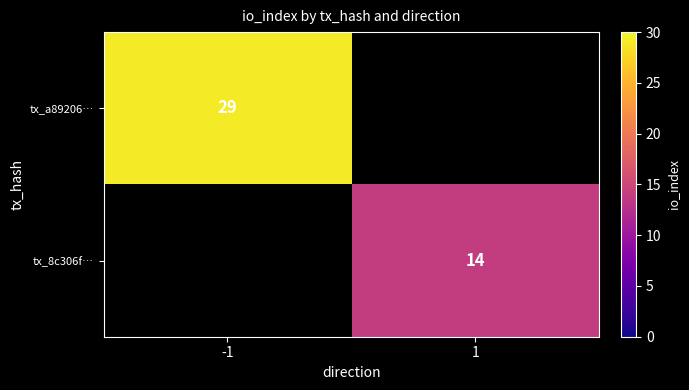

Is it true that tx_8c306f… equals 14 at 1?

True